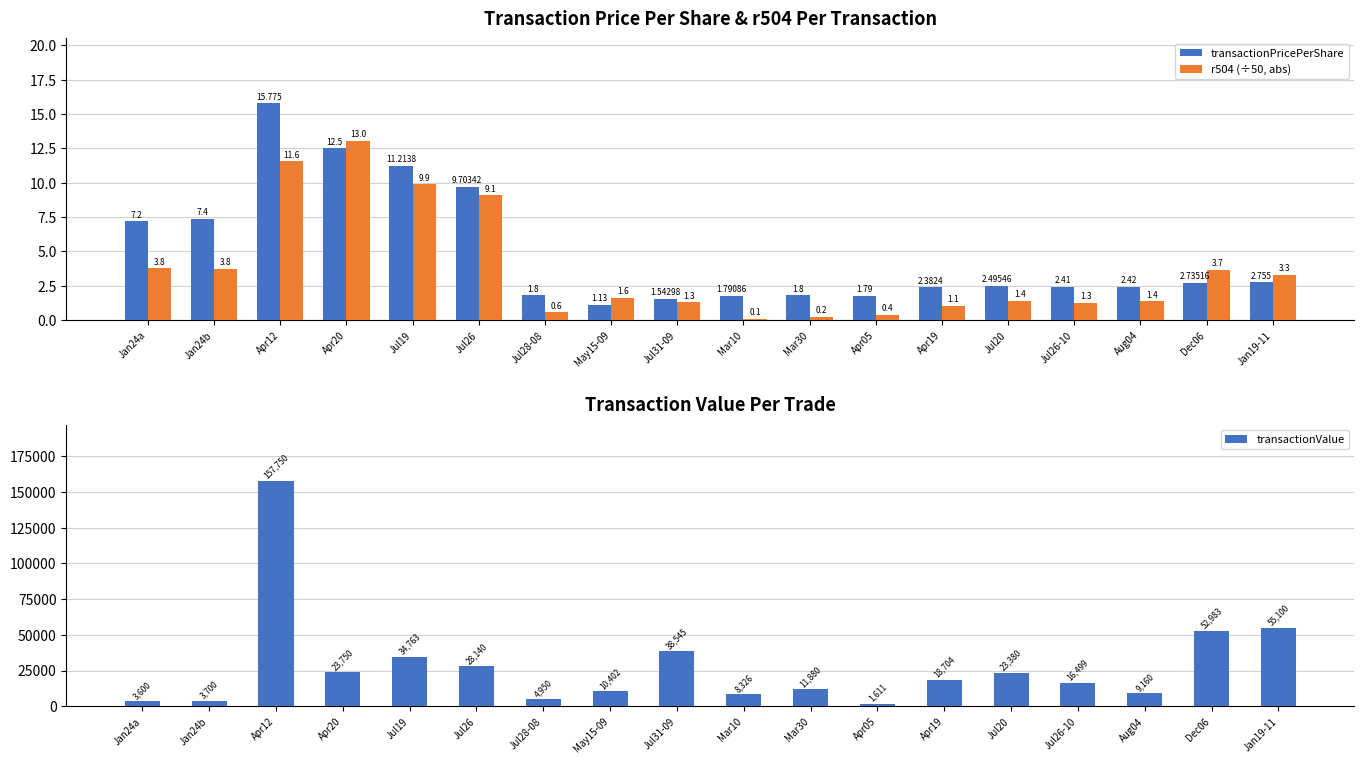

Reading right to left, transcribe all the data shown in this chart.

transactionPricePerShare: Jan19-11=2.8	Dec06=2.7	Aug04=2.4	Jul26-10=2.4	Jul20=2.5	Apr19=2.4	Apr05=1.8	Mar30=1.8	Mar10=1.8	Jul31-09=1.5	May15-09=1.1	Jul28-08=1.8	Jul26=9.7	Jul19=11.2	Apr20=12.5	Apr12=15.8	Jan24b=7.4	Jan24a=7.2
r504 (÷50, abs): Jan19-11=3.3	Dec06=3.7	Aug04=1.4	Jul26-10=1.3	Jul20=1.4	Apr19=1.1	Apr05=0.4	Mar30=0.2	Mar10=0.1	Jul31-09=1.3	May15-09=1.6	Jul28-08=0.6	Jul26=9.1	Jul19=9.9	Apr20=13.0	Apr12=11.6	Jan24b=3.8	Jan24a=3.8
transactionValue: Jan19-11=55100.0	Dec06=52983.0	Aug04=9160.0	Jul26-10=16499.0	Jul20=23380.0	Apr19=18704.0	Apr05=1611.0	Mar30=11880.0	Mar10=8326.0	Jul31-09=38545.0	May15-09=10402.0	Jul28-08=4950.0	Jul26=28140.0	Jul19=34763.0	Apr20=23750.0	Apr12=157750.0	Jan24b=3700.0	Jan24a=3600.0